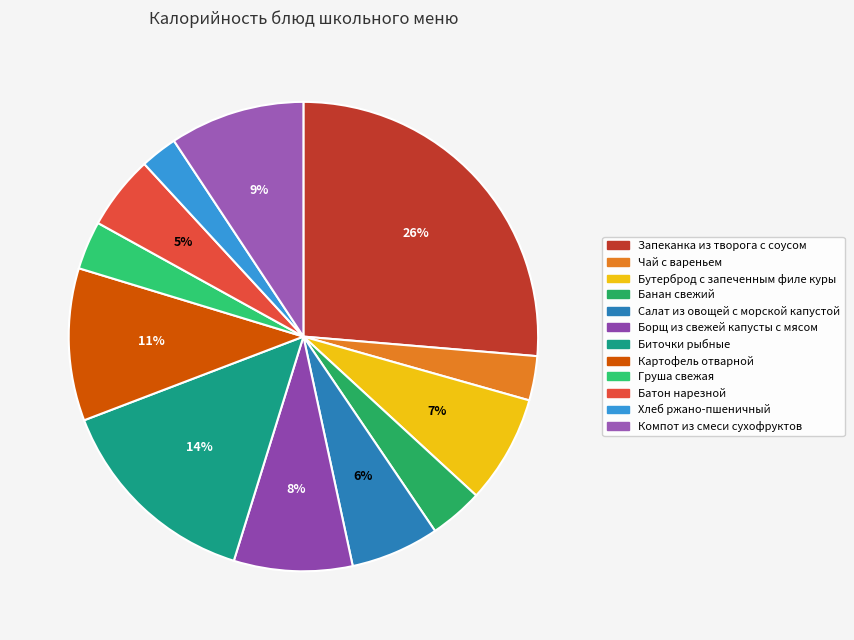

To the nearest percent, what portion does Компот из смеси сухофруктов represent?

9%